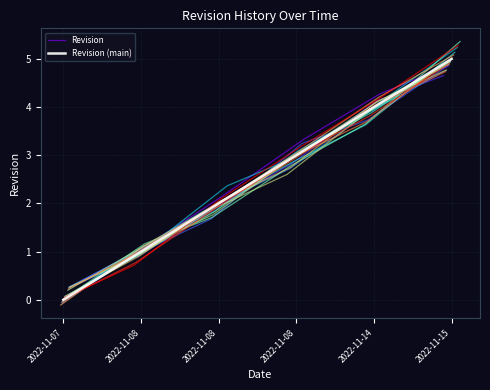

True or false: Revision (main) and Revision intersect in this chart.

True